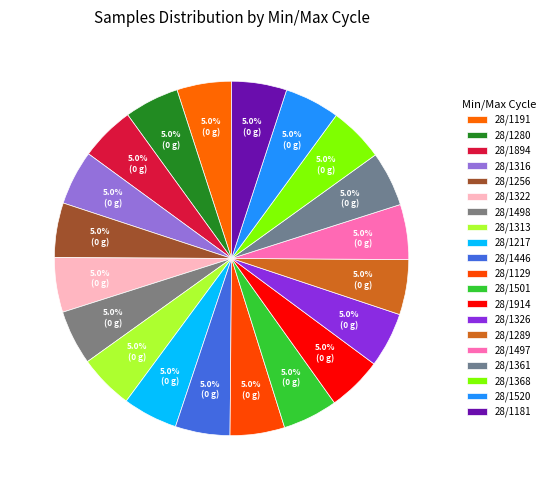

Count the number of slices in the pie.

20